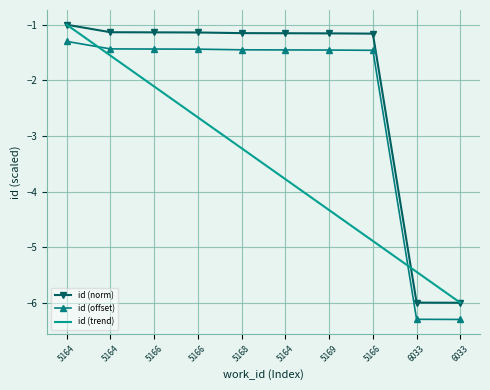

Reading left to right, extract all data points from this chart.

id (norm): 5164=-1.0	5164=-1.1	5166=-1.1	5166=-1.1	5168=-1.2	5164=-1.2	5169=-1.2	5166=-1.2	6033=-6.0	6033=-6.0
id (offset): 5164=-1.3	5164=-1.4	5166=-1.4	5166=-1.4	5168=-1.5	5164=-1.5	5169=-1.5	5166=-1.5	6033=-6.3	6033=-6.3
id (trend): 5164=-1.0	5164=-1.6	5166=-2.1	5166=-2.7	5168=-3.2	5164=-3.8	5169=-4.3	5166=-4.9	6033=-5.4	6033=-6.0